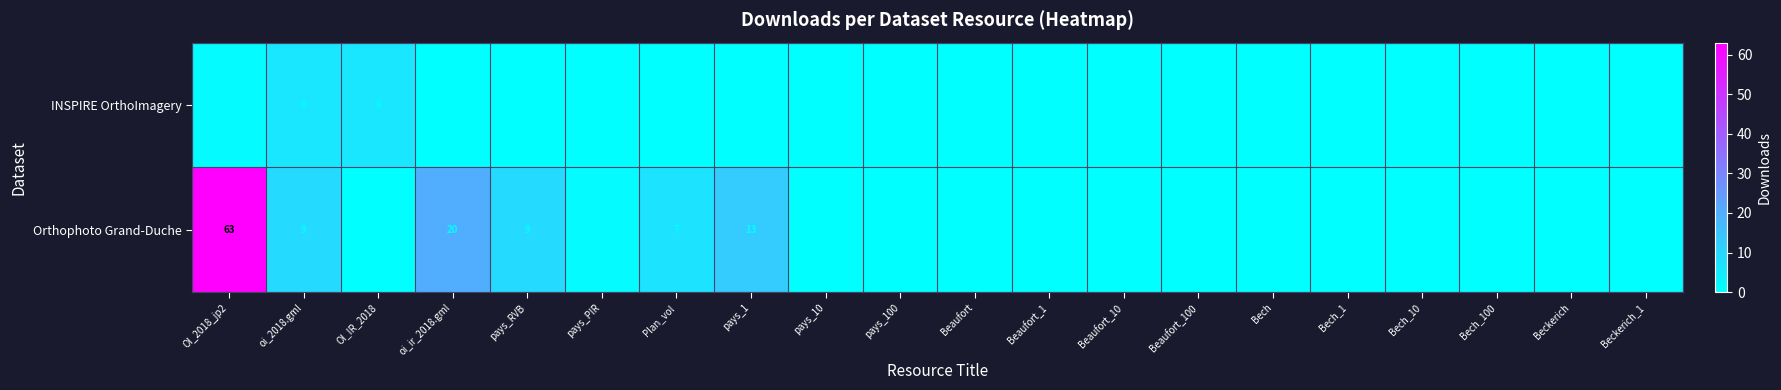

The Orthophoto Grand-Duche series shows 27 at pays_10. True or false?

False